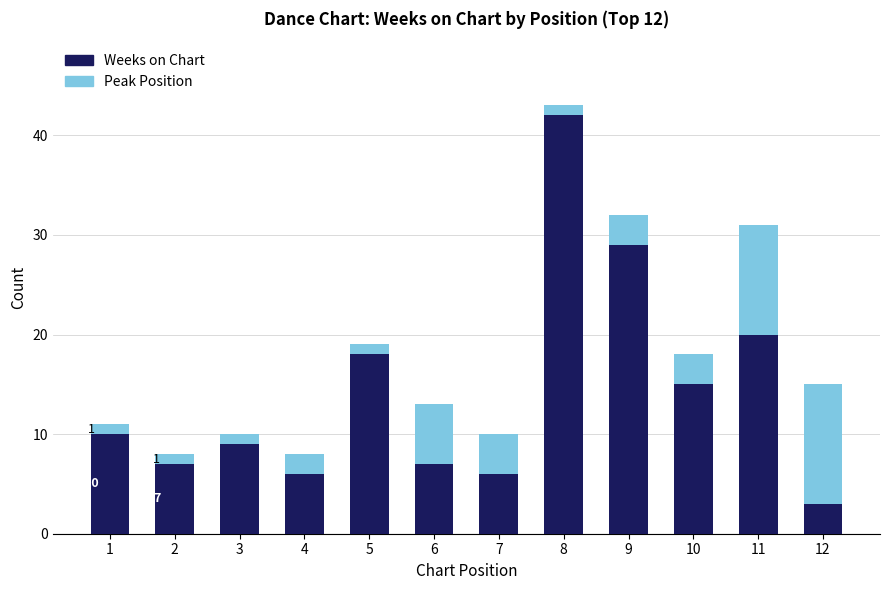

Is it true that Weeks on Chart equals 15 at 1?

False